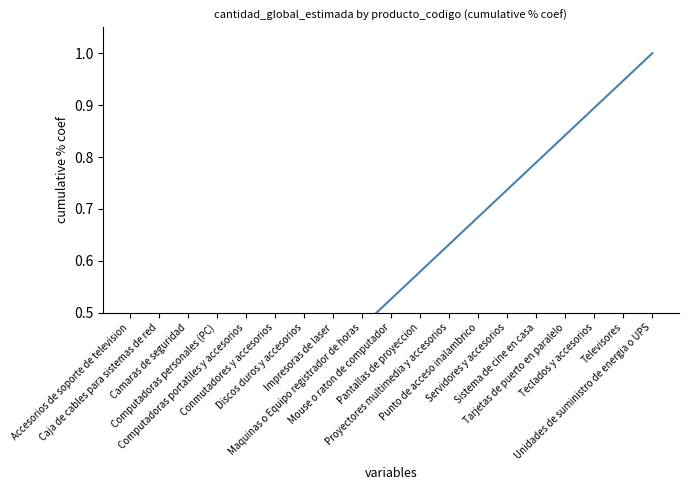

List the labels in order of value, largest first.

Unidades de suministro de energia o UPS, Televisores, Teclados y accesorios, Tarjetas de puerto en paralelo, Sistema de cine en casa, Servidores y accesorios, Punto de acceso inalambrico, Proyectores multimedia y accesorios, Pantallas de proyeccion, Mouse o raton de computador, Maquinas o Equipo registrador de horas, Impresoras de laser, Discos duros y accesorios, Conmutadores y accesorios, Computadoras portatiles y accesorios, Computadoras personales (PC), Camaras de seguridad, Caja de cables para sistemas de red, Accesorios de soporte de television